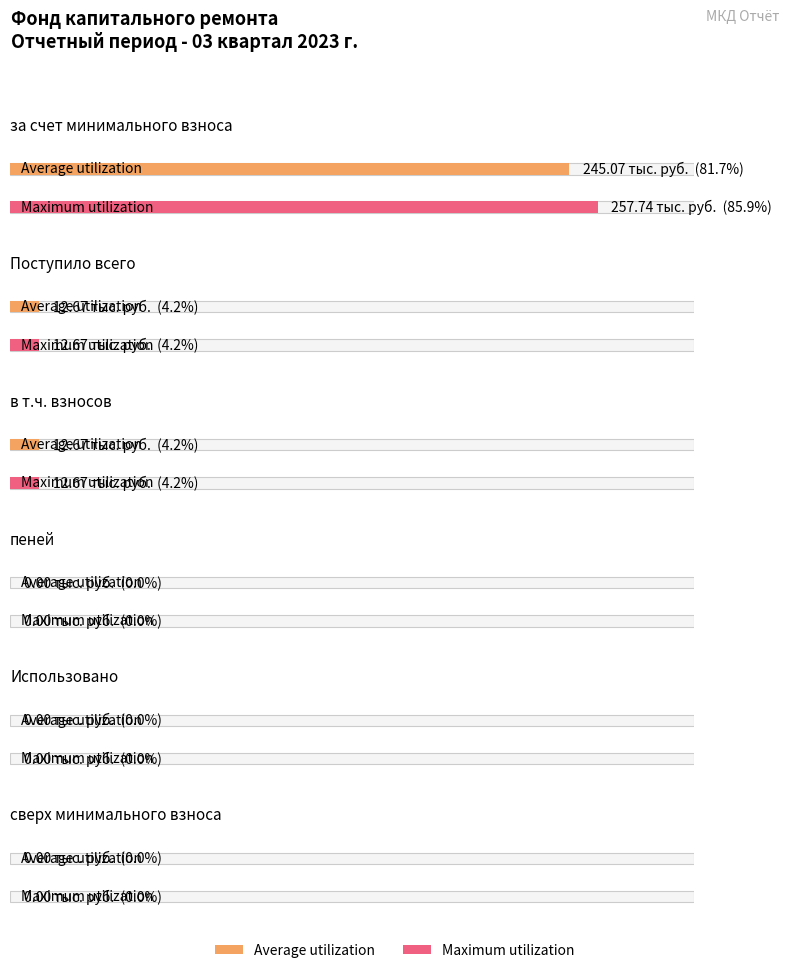

What is the label of the 6th bar from the left?

сверх минимального взноса